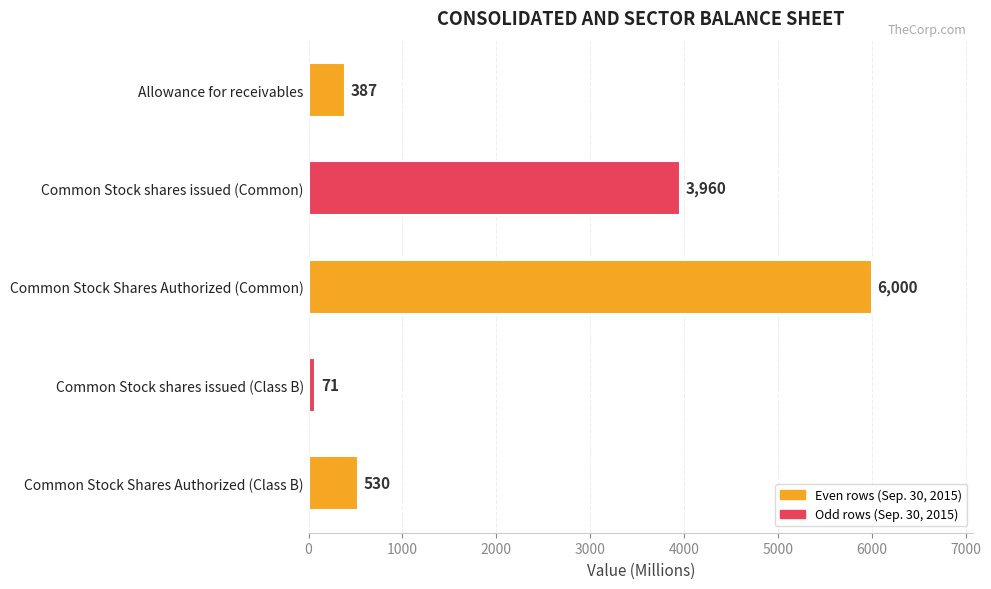

Read the value at Common Stock shares issued (Class B).

71